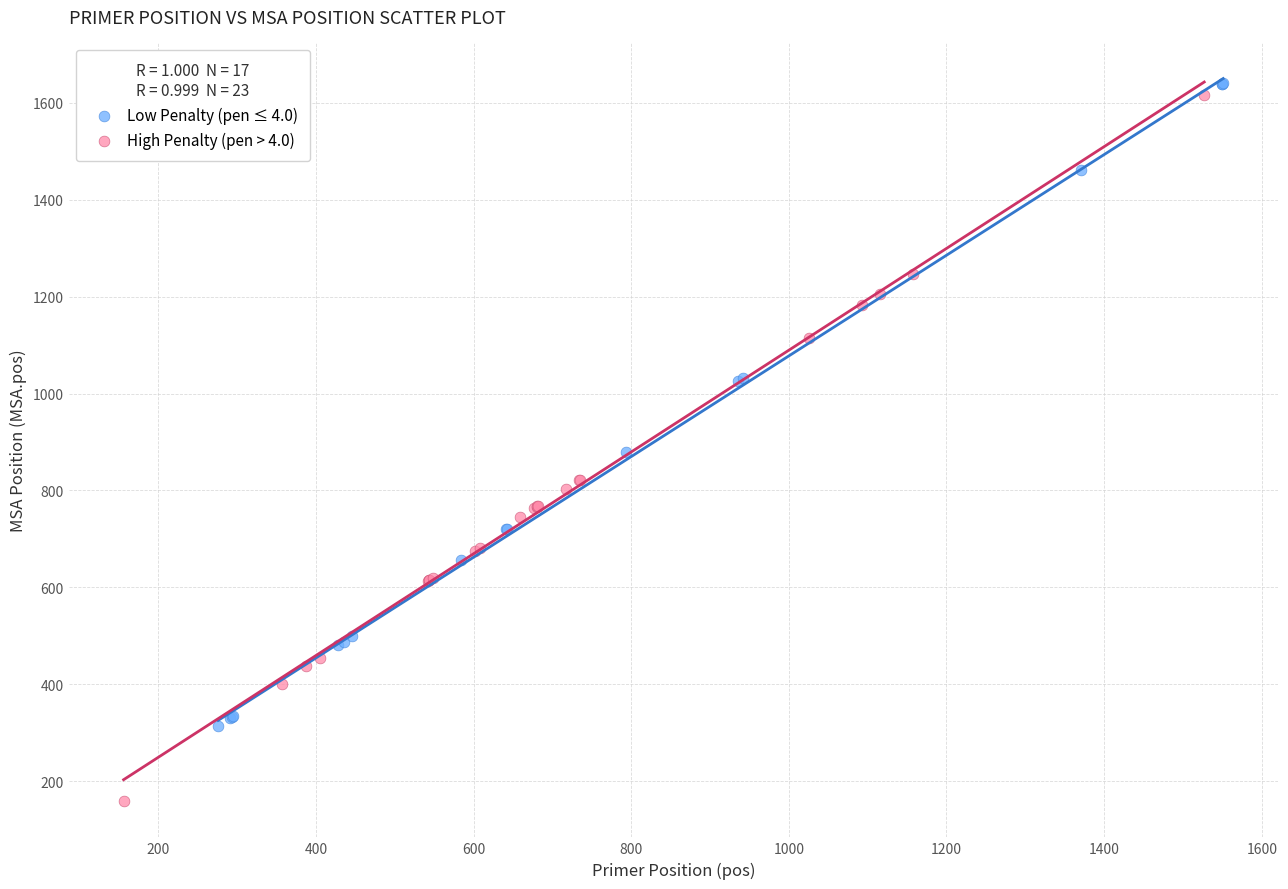

Which series reaches the minimum Y coordinate?

High Penalty (pen > 4.0)